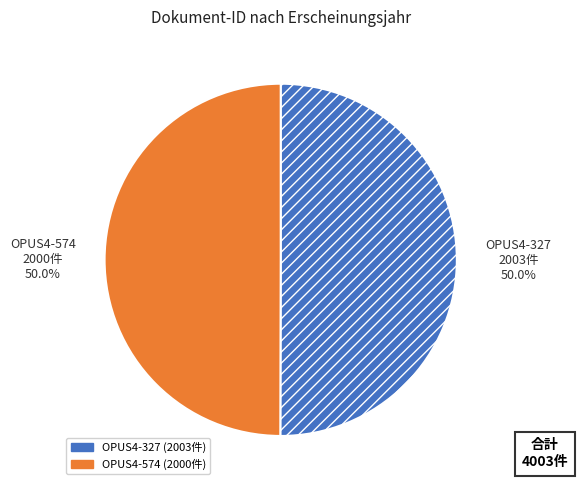

Approximately how many times larger is the value at OPUS4-574 compared to OPUS4-327?

1.0